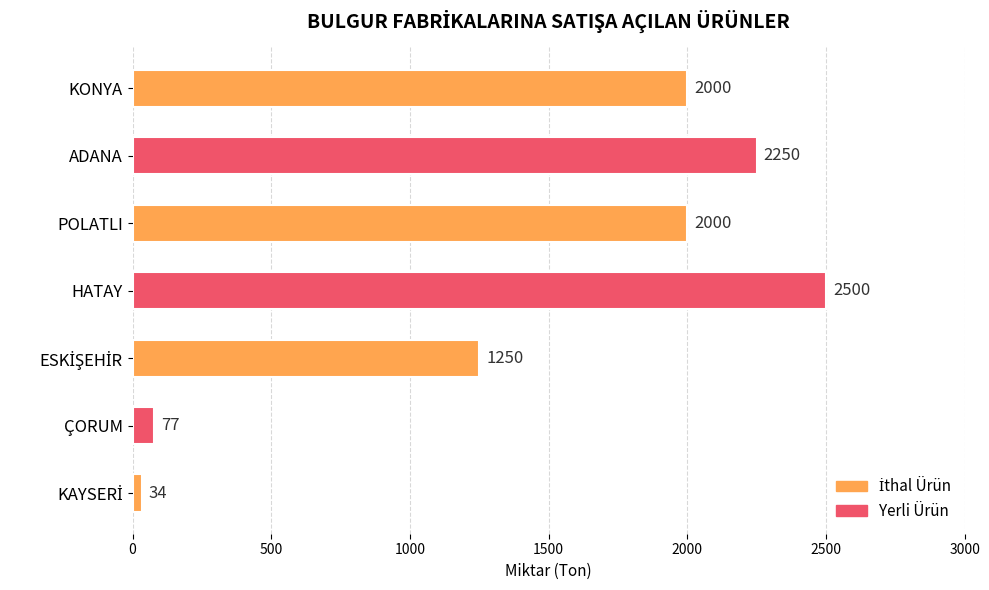

What is the maximum value shown in the chart?

2500